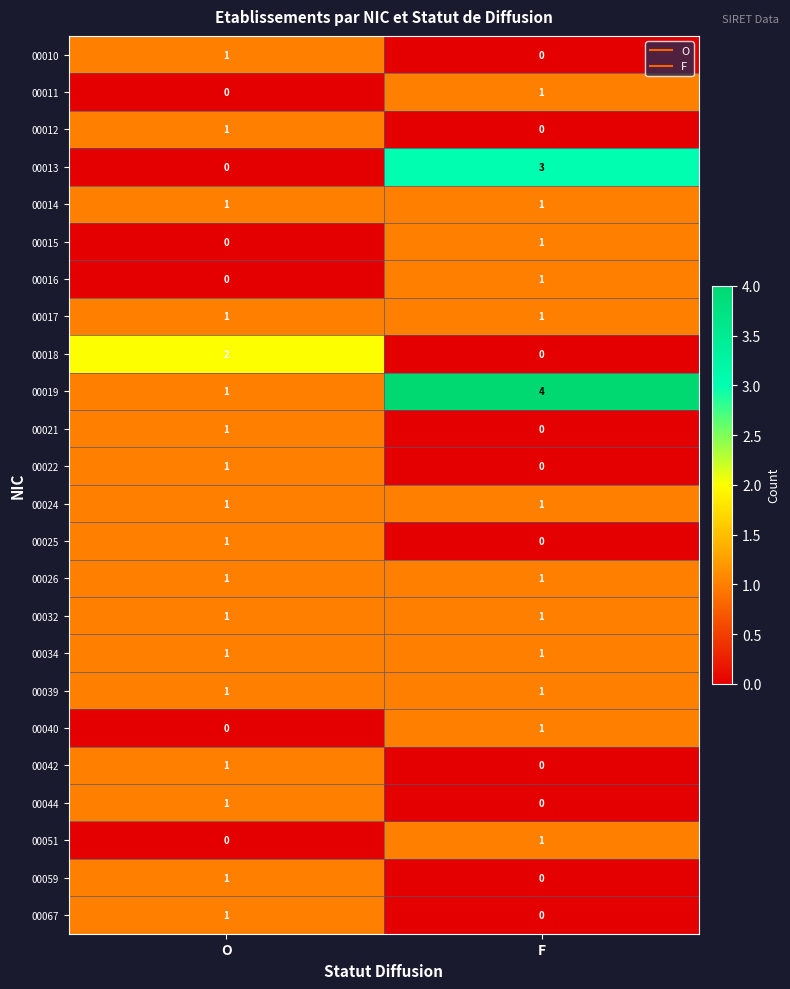

Is the value of 00022 at O greater than the value of 00013 at F?

No